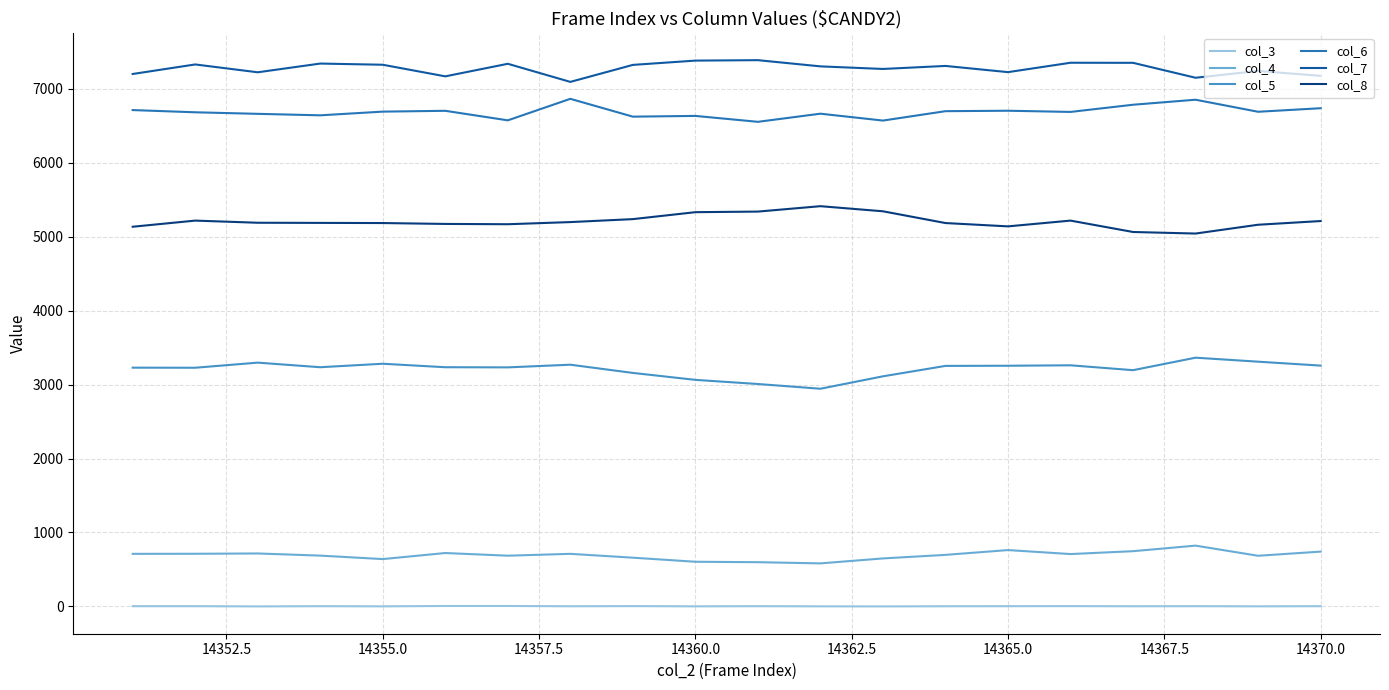

What are all the series names shown in the legend?

col_3, col_4, col_5, col_6, col_7, col_8